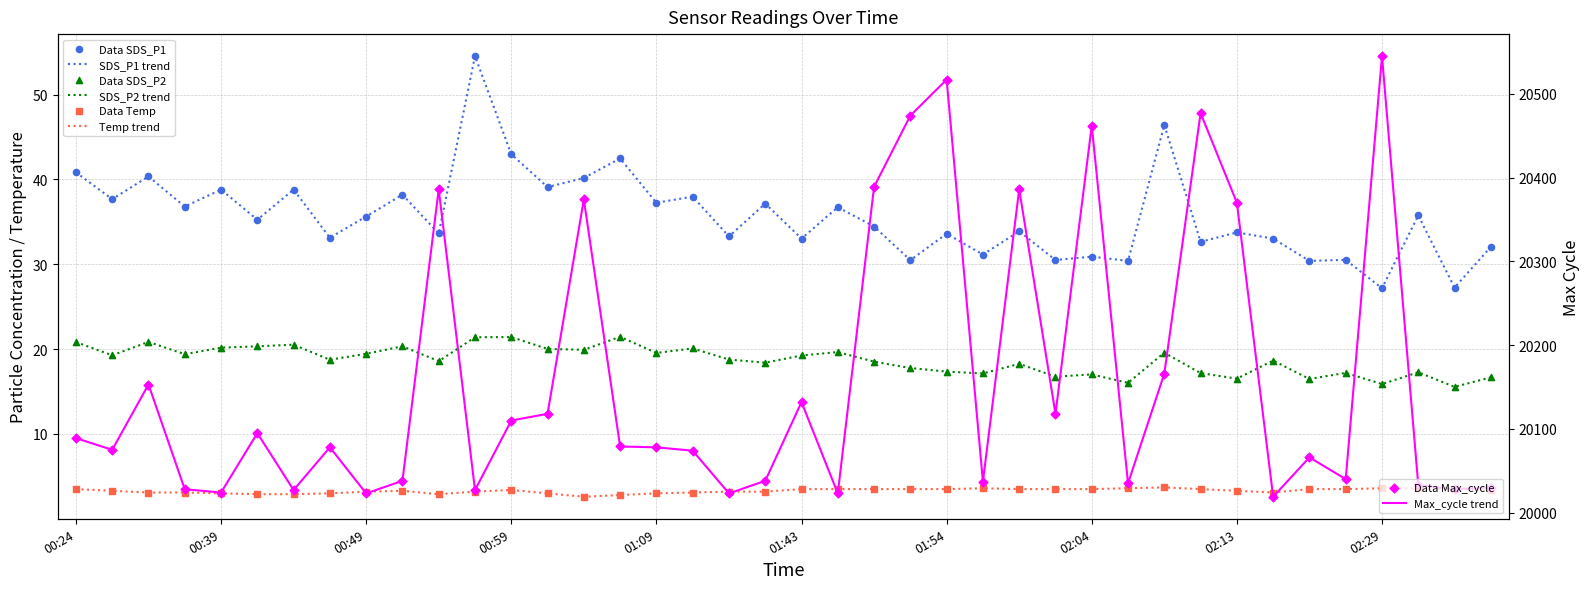

What is the total value across all series at 00:42?

20153.5